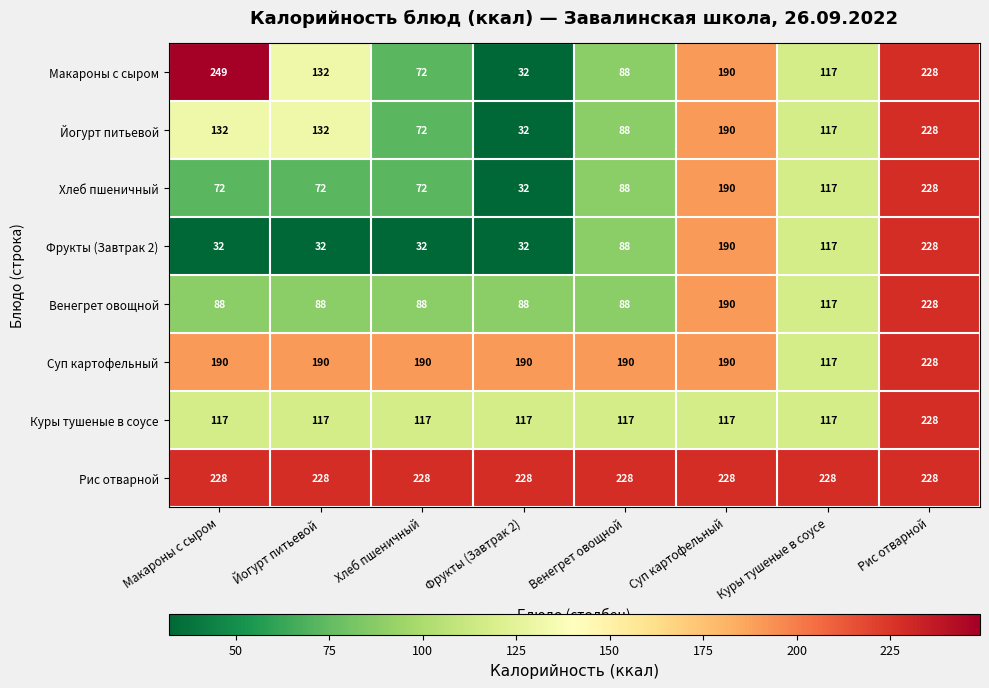

What is the maximum value shown in the chart?

249